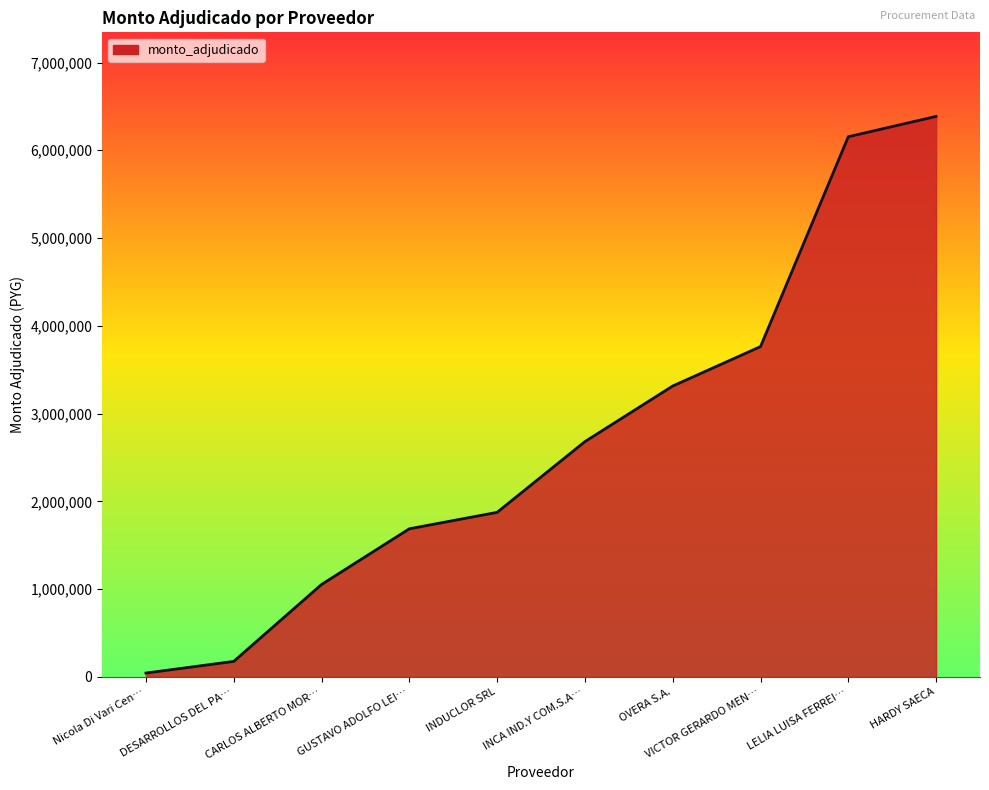

What is the average value?

2713614